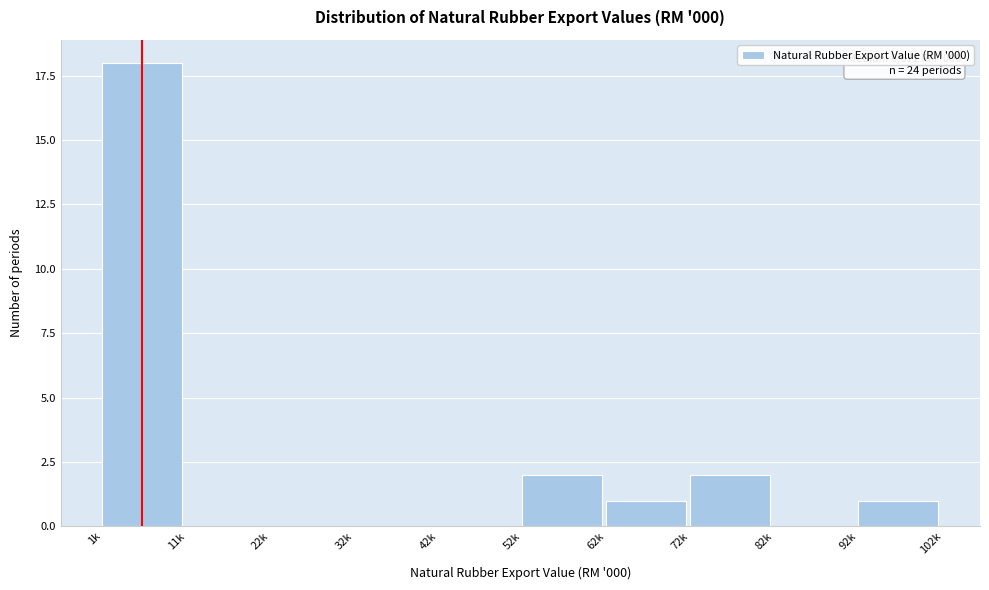

Reading left to right, what are all the values shown in this chart?

1k=18	11k=0	22k=0	32k=0	42k=0	52k=2	62k=1	72k=2	82k=0	92k=1